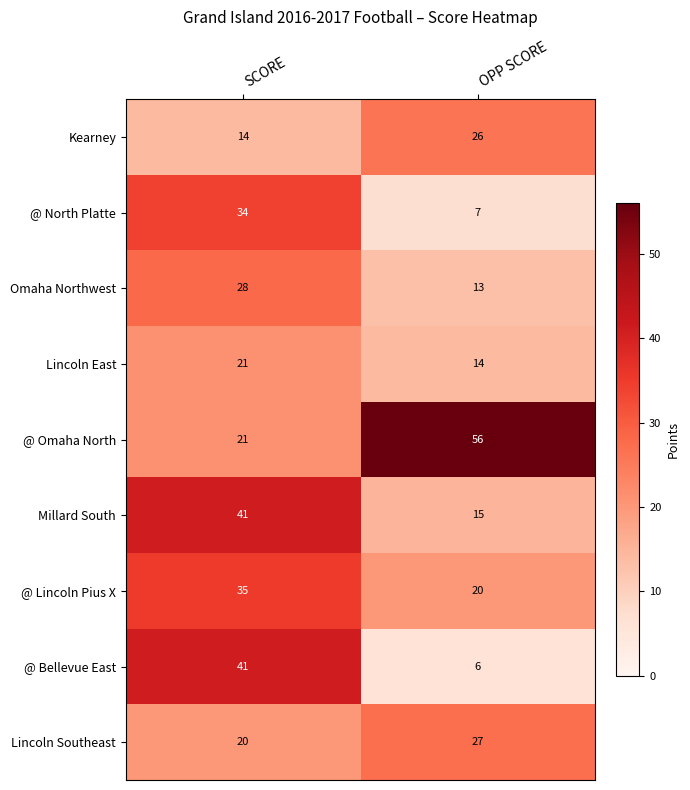

Reading left to right, list all the values displayed in this chart.

Kearney: 14	26
@ North Platte: 34	7
Omaha Northwest: 28	13
Lincoln East: 21	14
@ Omaha North: 21	56
Millard South: 41	15
@ Lincoln Pius X: 35	20
@ Bellevue East: 41	6
Lincoln Southeast: 20	27